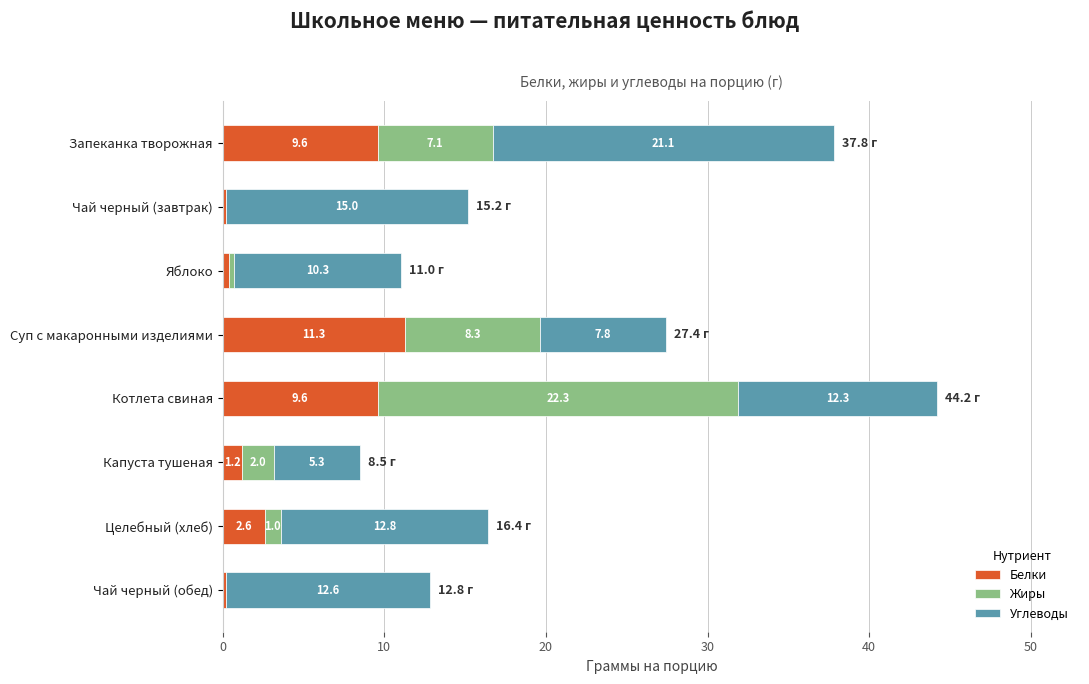

Which category has the highest value in the Белки series?

Суп с макаронными изделиями